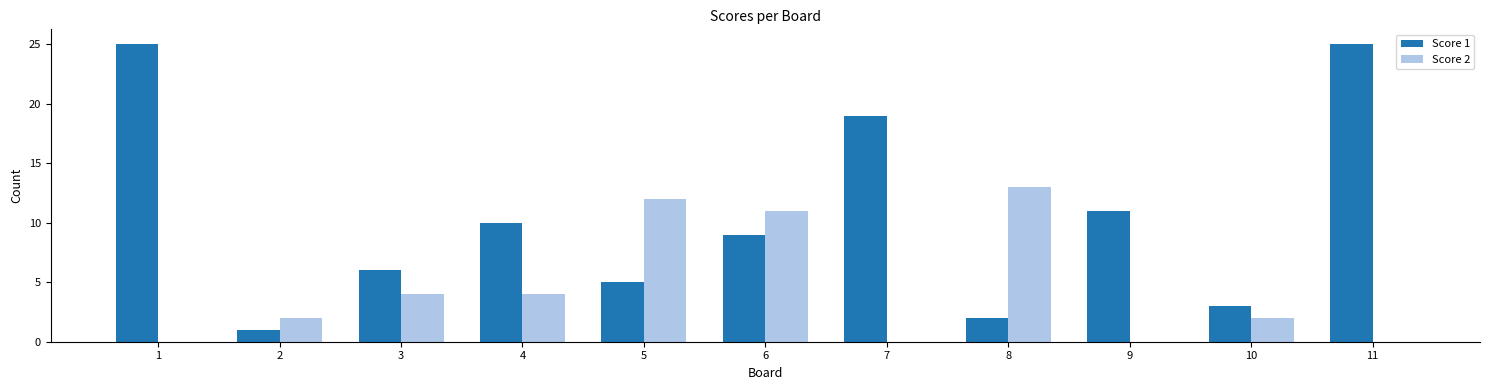

Which series has the largest total across all categories?

Score 1